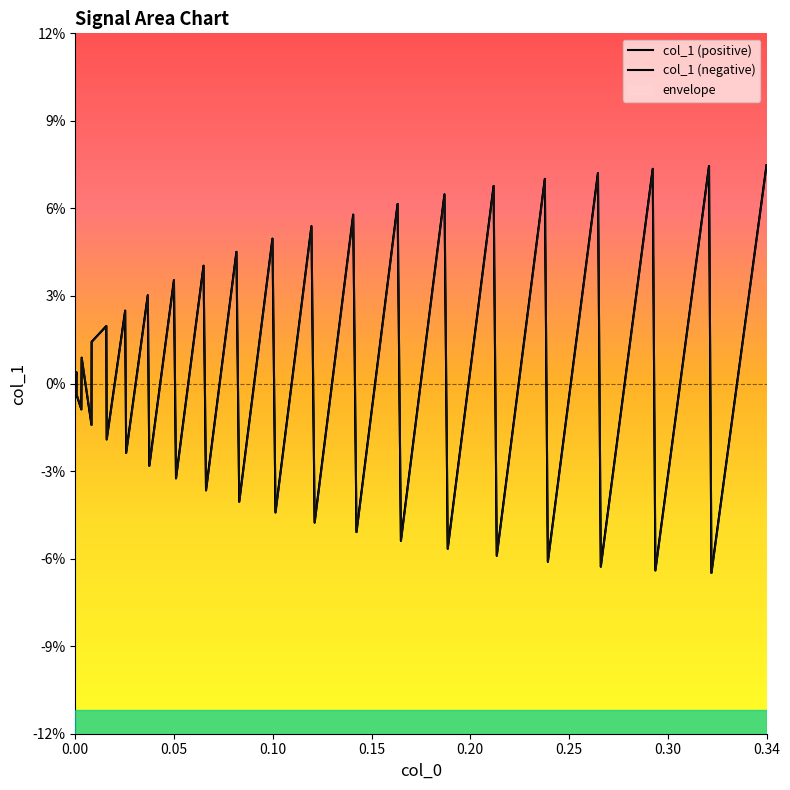

How many values in the col_1 (negative) series are below 0?

19